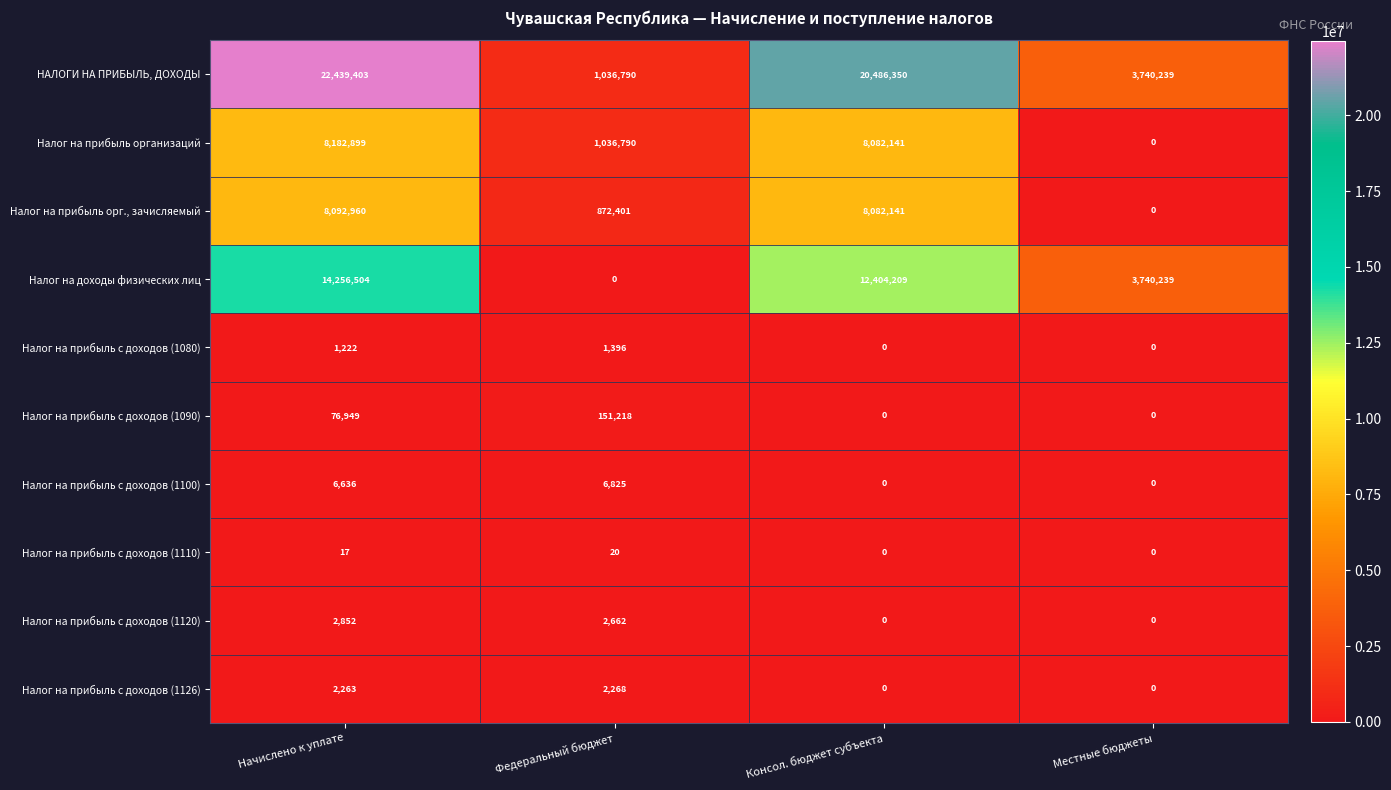

How many data points does each series have?

4